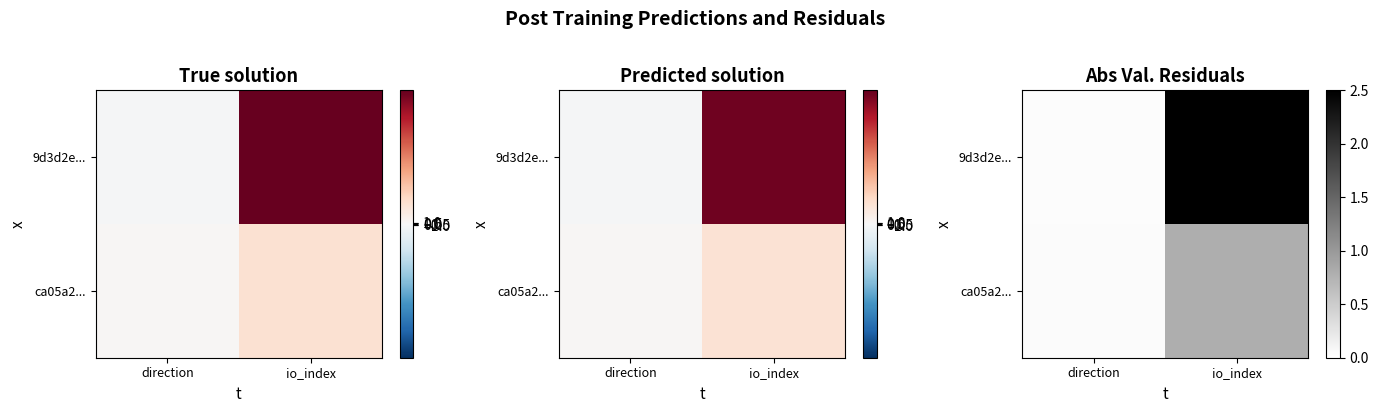

At which category is the sum across all series the highest?

io_index